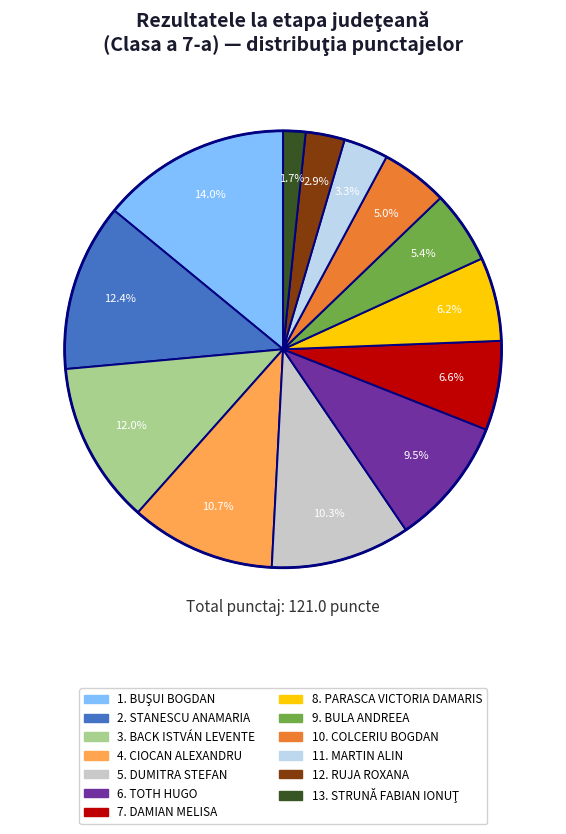

Is there any slice that represents more than half of the pie?

No